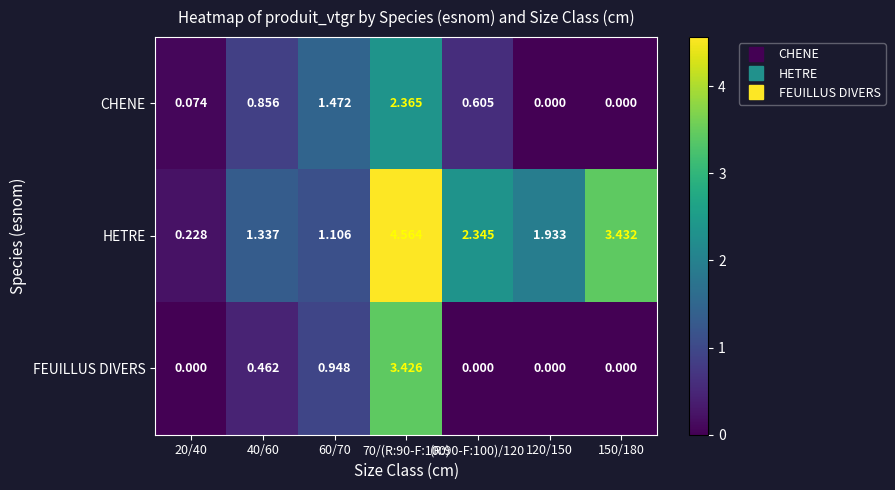

How many categories are shown in the chart?

7